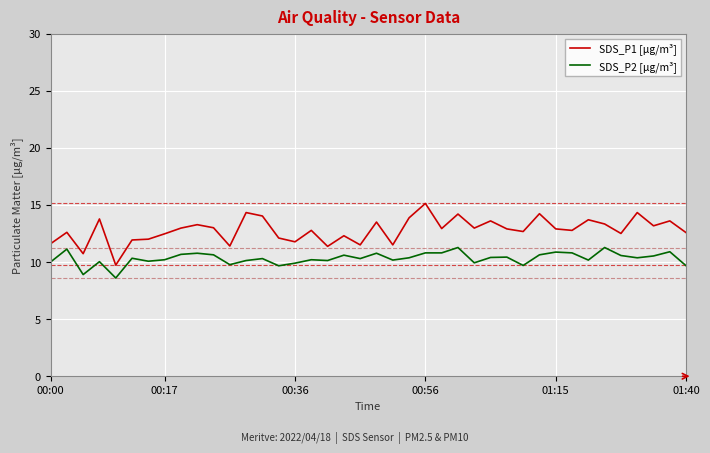

True or false: SDS_P1 [µg/m³] and SDS_P2 [µg/m³] intersect in this chart.

False